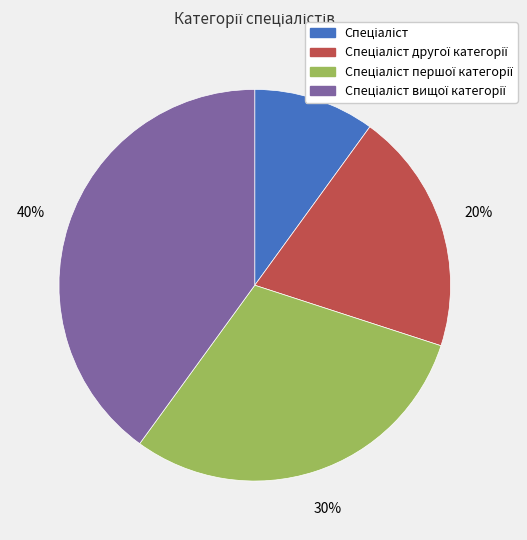

Count the number of slices in the pie.

4